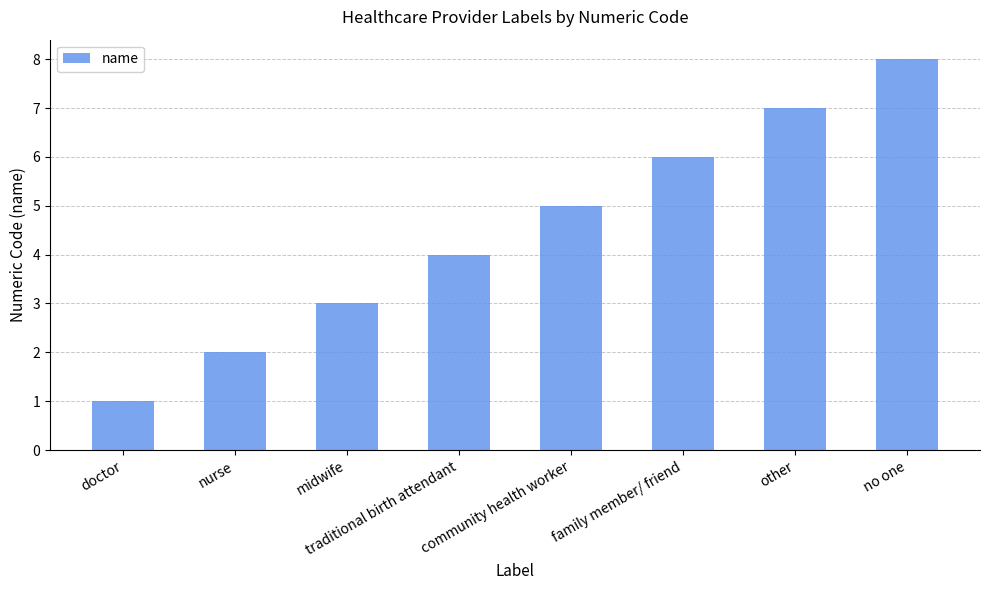

Rank the categories by value from lowest to highest.

doctor, nurse, midwife, traditional birth attendant, community health worker, family member/ friend, other, no one